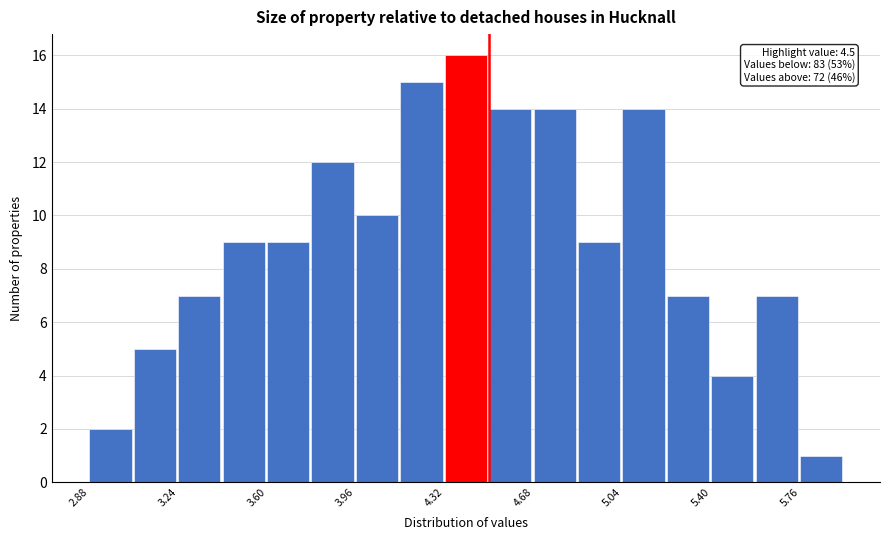

Read against the x-axis, roughly where is the centre of the tallest bar?

4.40